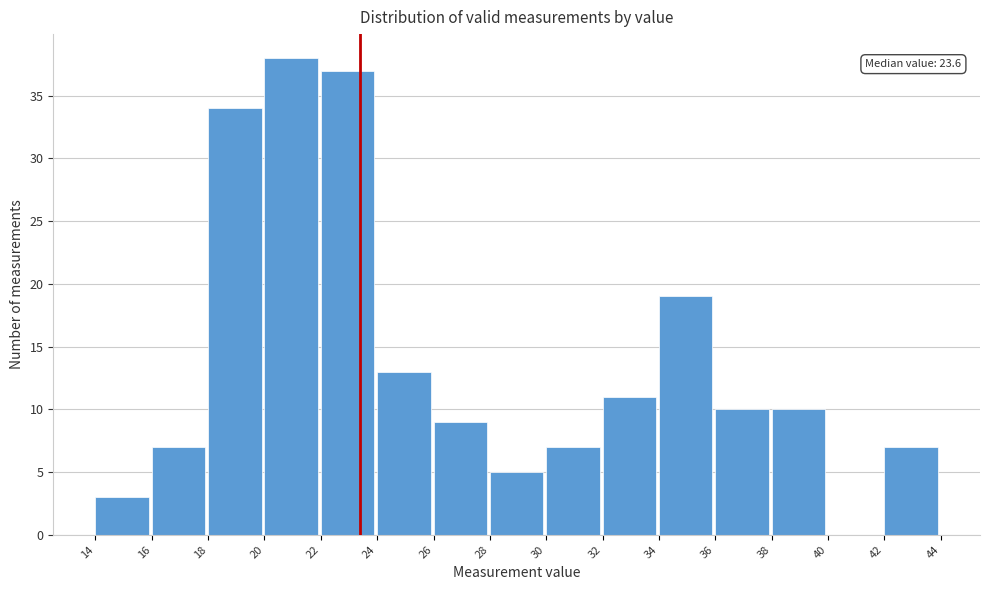

Which range on the x-axis has the tallest bar?

20 to 22